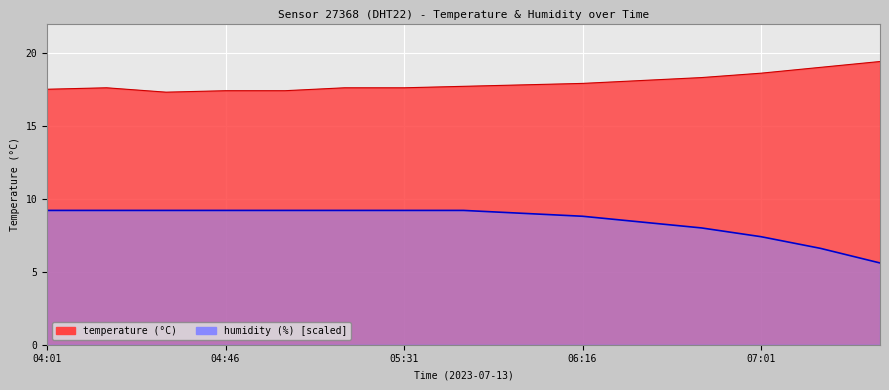

Reading left to right, extract all data points from this chart.

temperature: 17.5	17.6	17.3	17.4	17.4	17.6	17.6	17.7	17.8	17.9	18.1	18.3	18.6	19.0	19.4
humidity: 9.2	9.2	9.2	9.2	9.2	9.2	9.2	9.2	9.0	8.8	8.4	8.0	7.4	6.6	5.6